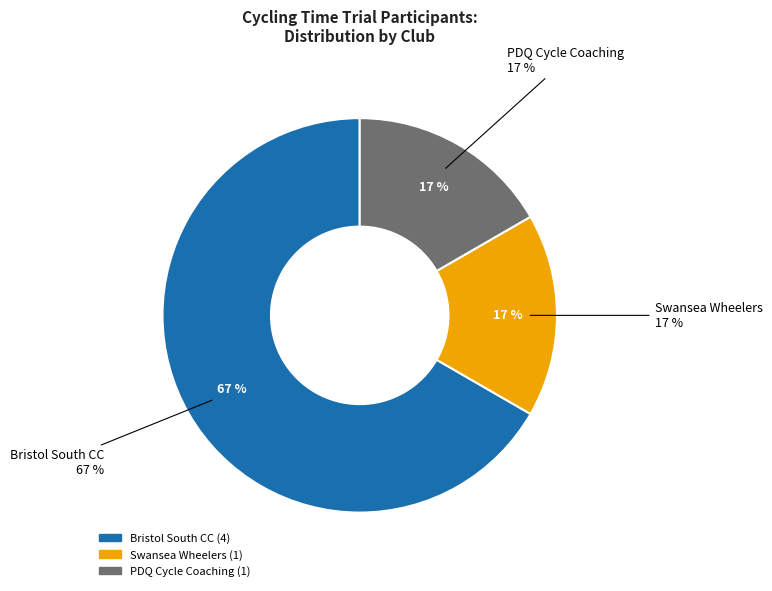

Is Open/Senior the majority of the pie?

No